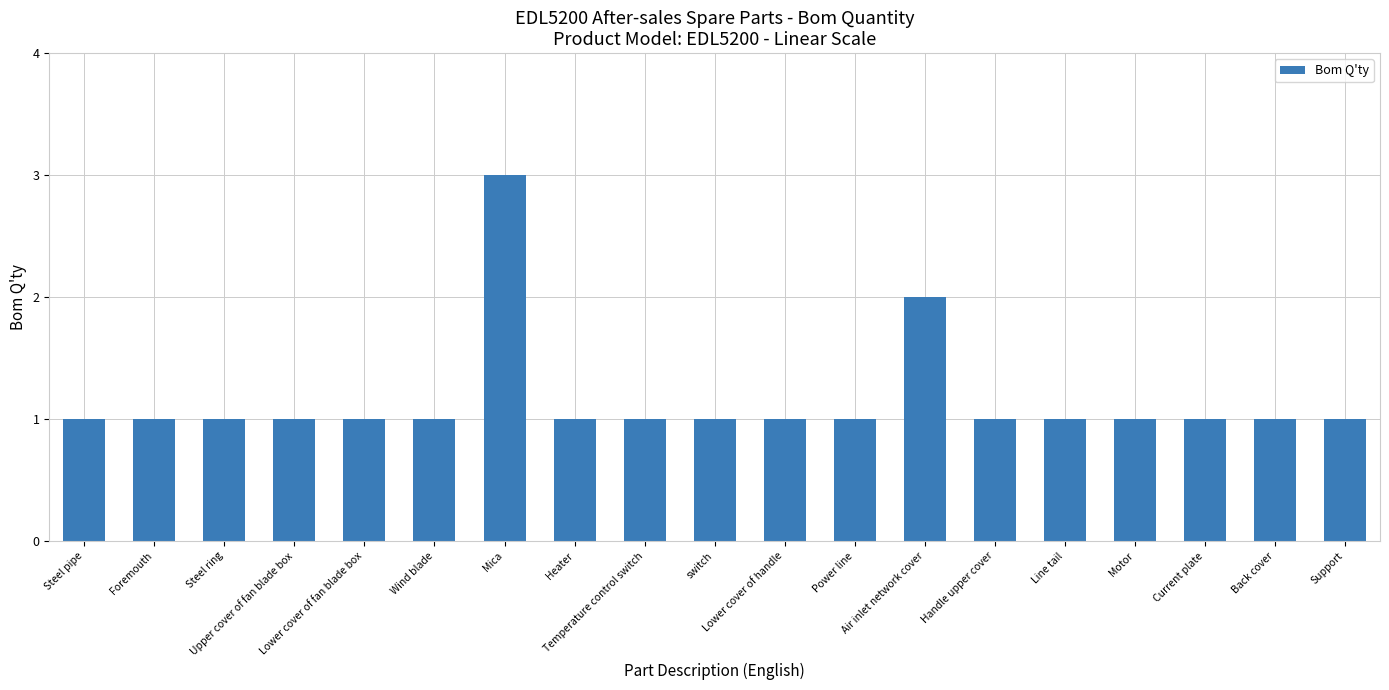

What is the sum of the values at Upper cover of fan blade box and Wind blade?

2